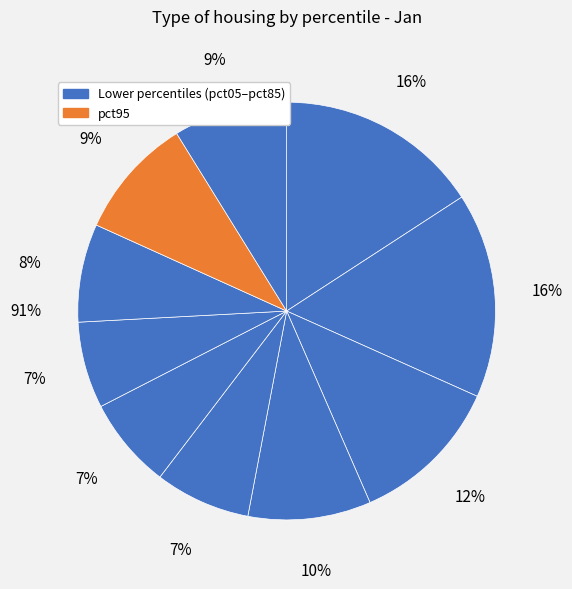

Count the number of slices in the pie.

10